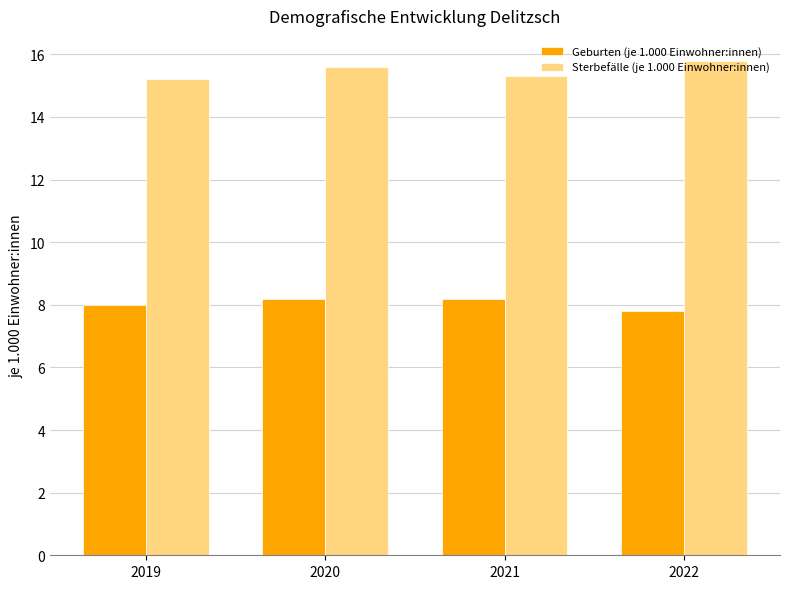

At 2021, list the series in order from smallest to largest.

Geburten (je 1.000 Einwohner:innen), Sterbefälle (je 1.000 Einwohner:innen)